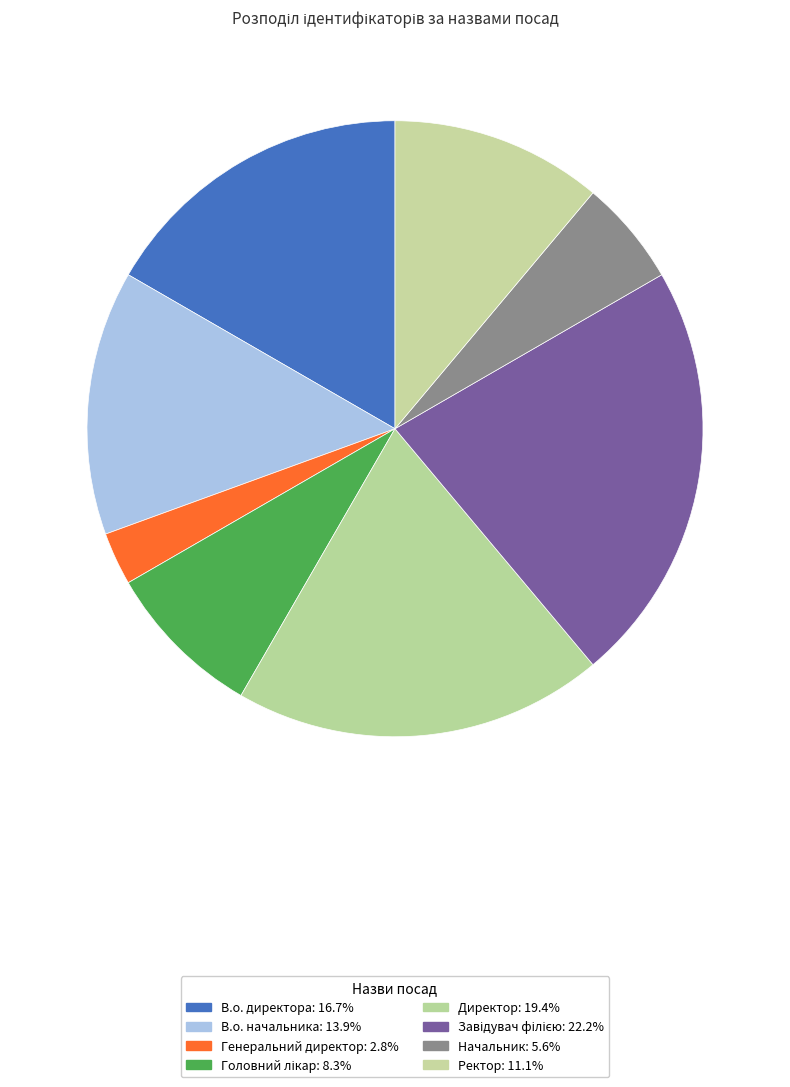

Approximately how many times larger is the value at Головний лікар compared to Завідувач філією?

0.4